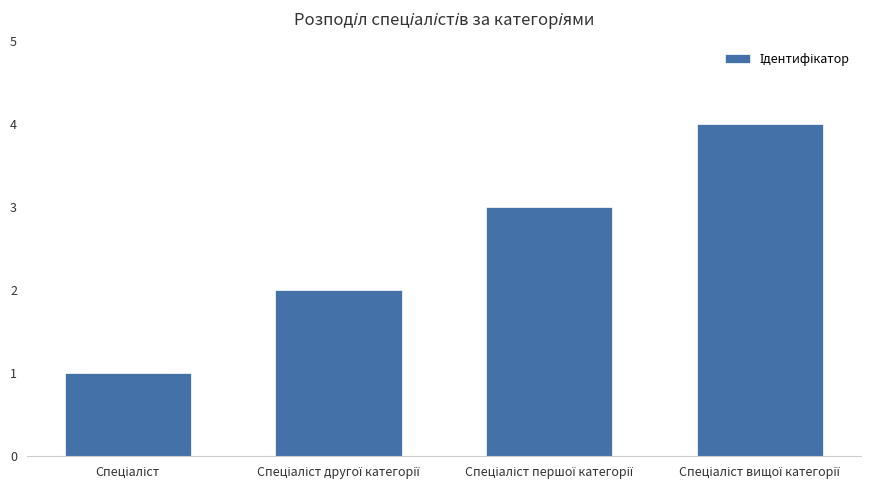

What is the sum of all values?

10